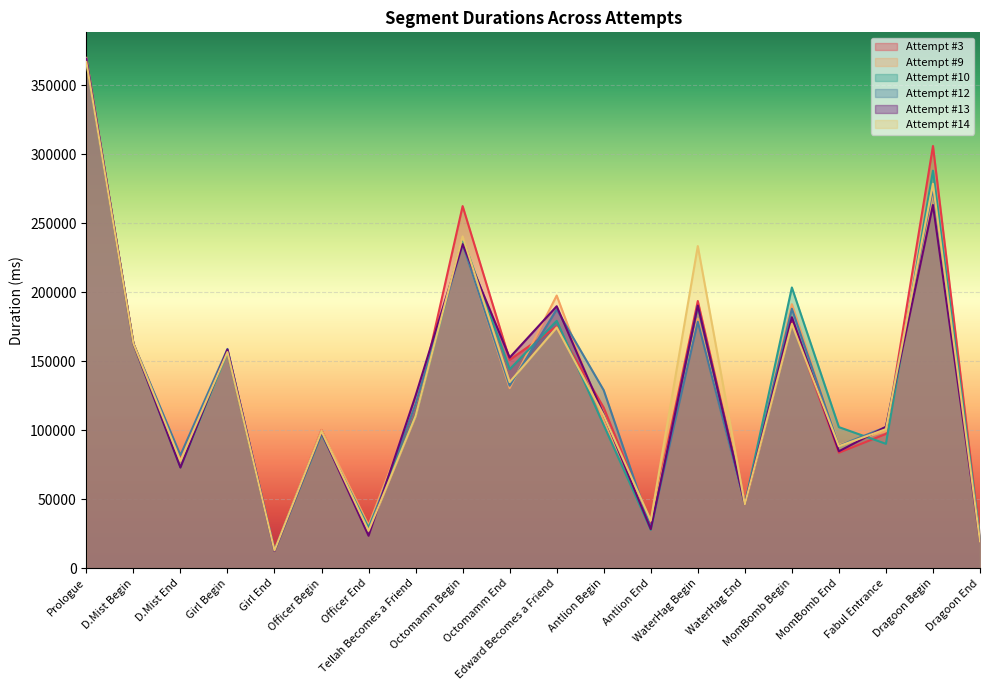

What value does the Attempt #13 series have at Prologue, to the nearest 50?

369300